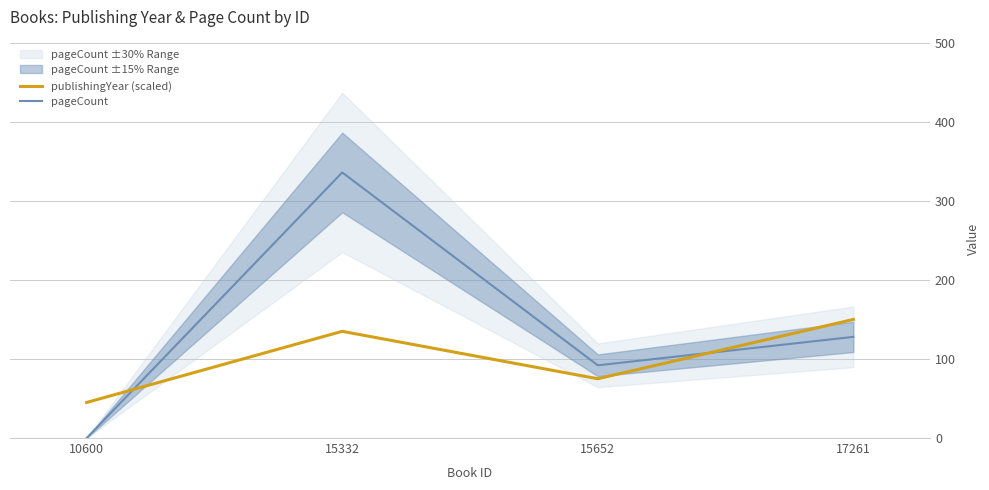

Rank the categories by pageCount value from highest to lowest.

15332, 17261, 15652, 10600